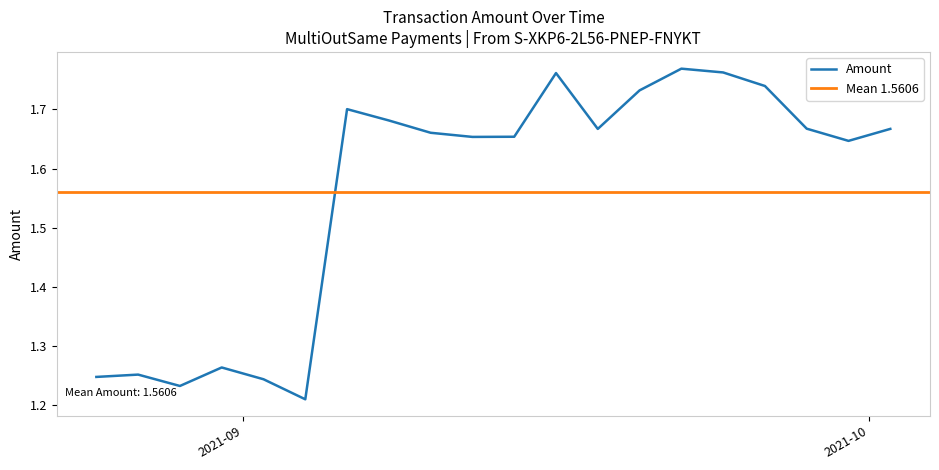

Does the chart display data point markers on the line(s)?

No